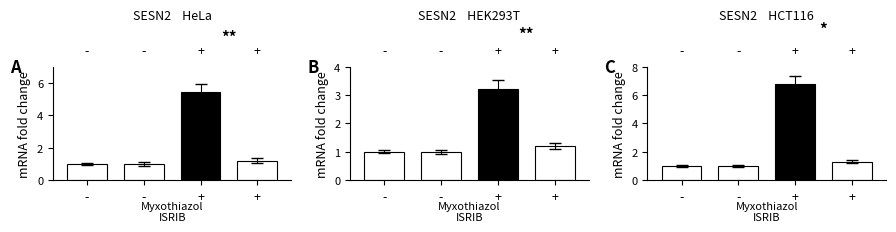

List the labels in order of value, largest first.

+, +, -, -